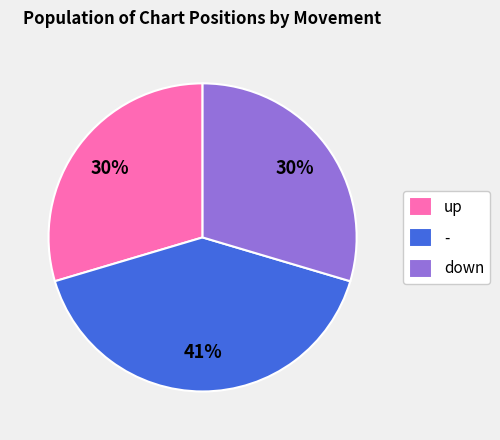

Count the number of slices in the pie.

3